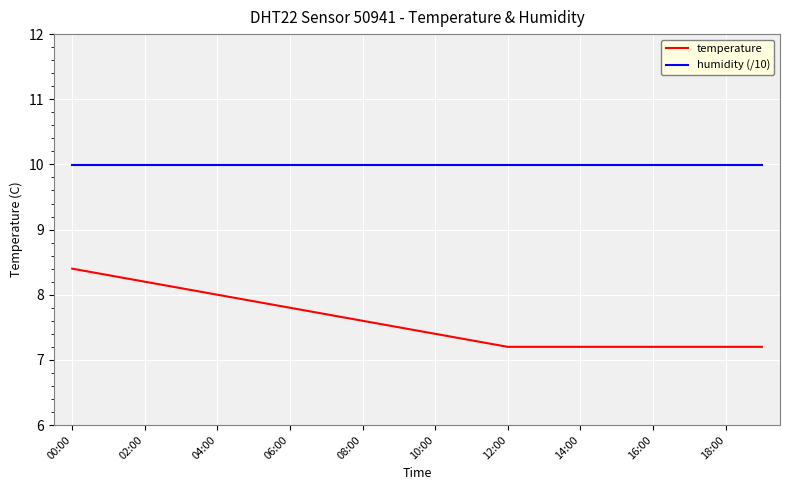

What is the average value of the humidity (/10) series?

10.0